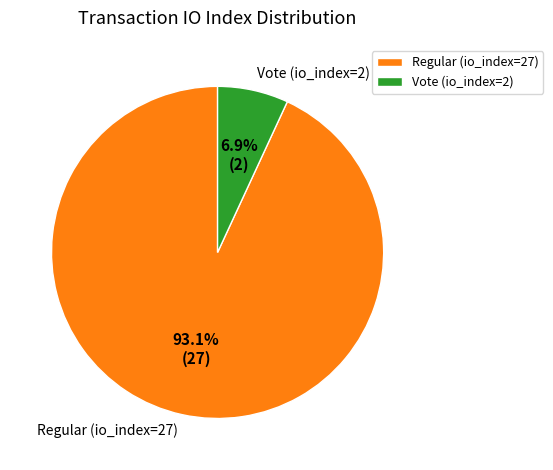

To the nearest percent, what is the difference between the largest and smallest slice percentages?

86%